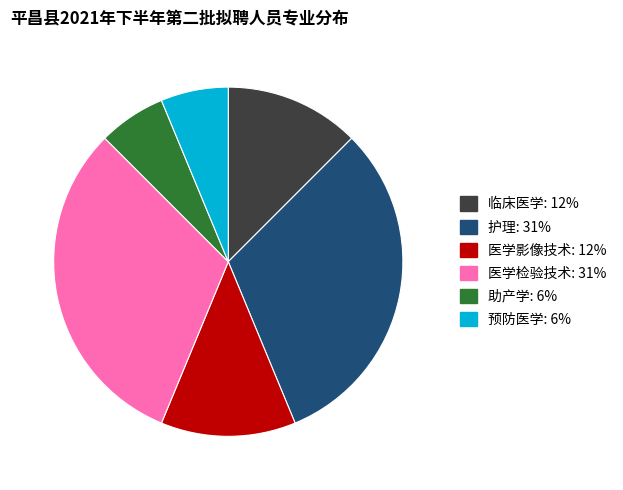

Which has a higher value, 助产学 or 医学检验技术?

医学检验技术